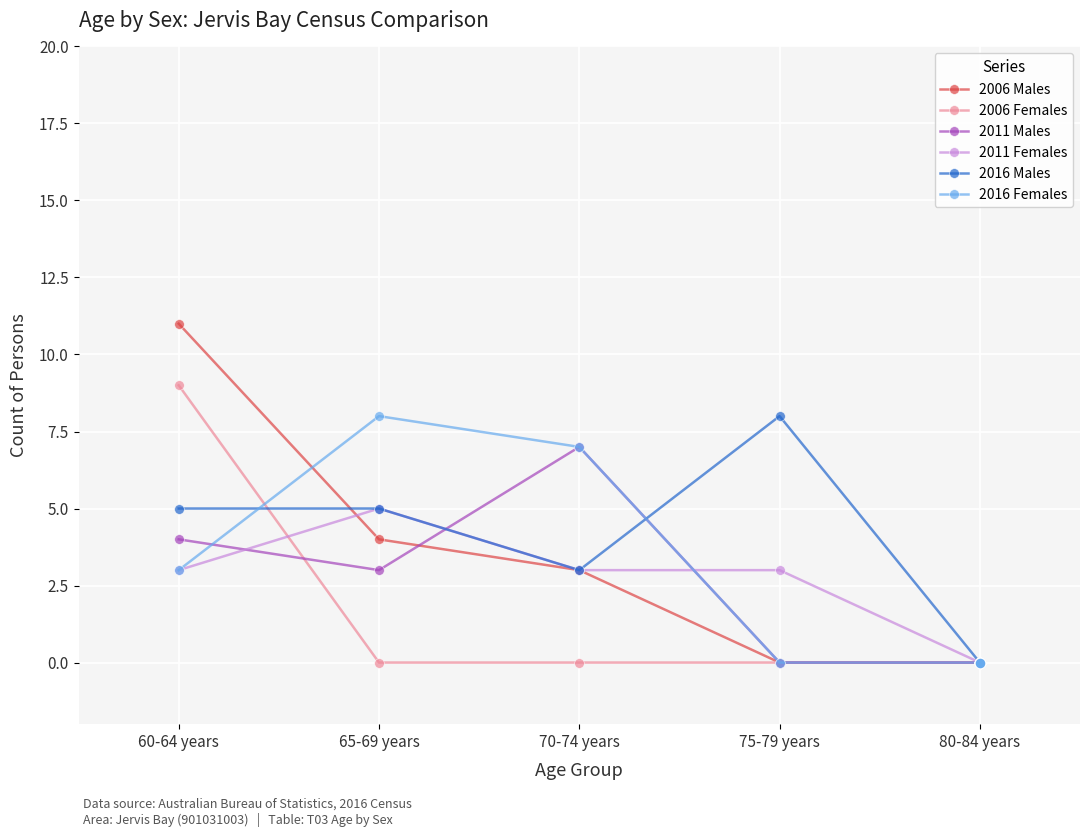

What are all the series names shown in the legend?

2006 Males, 2006 Females, 2011 Males, 2011 Females, 2016 Males, 2016 Females